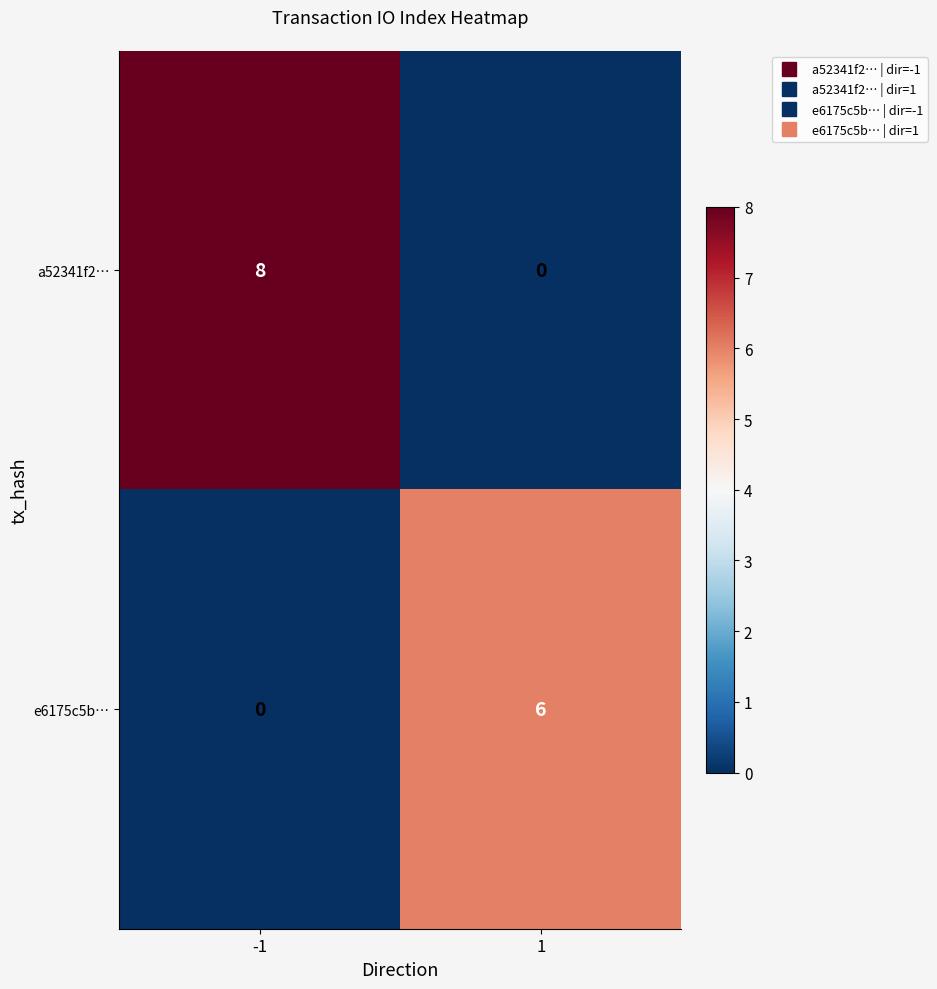

Which series changed the most between -1 and 1?

a52341f2…